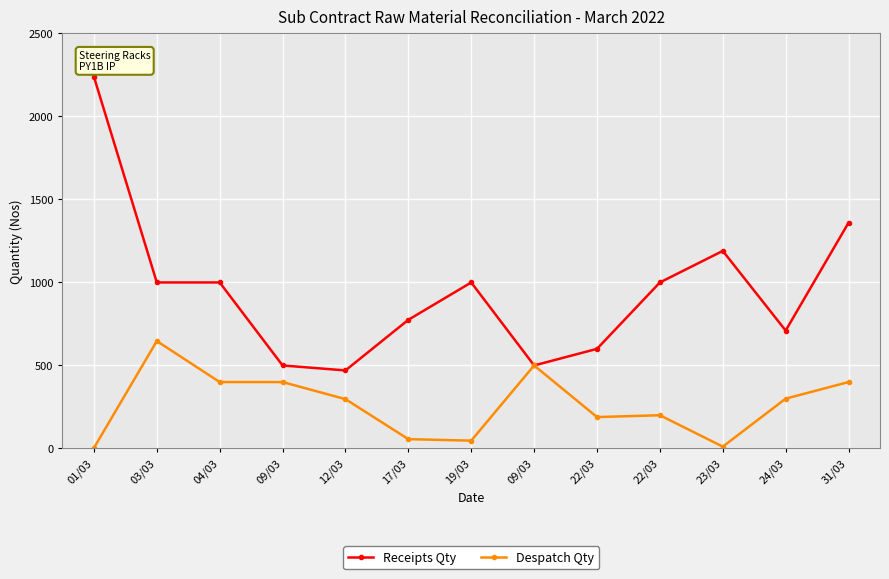

At which category is the sum across all series the highest?

01/03